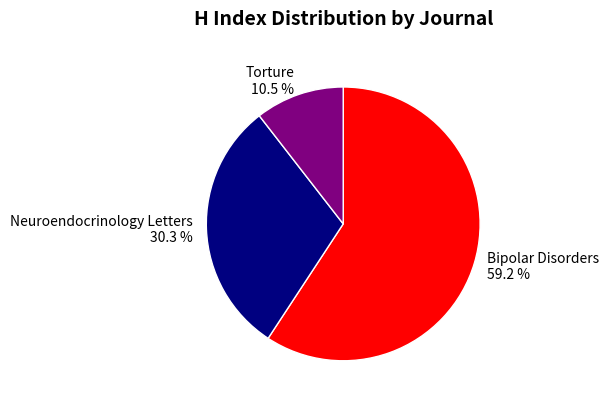

Which has a higher value, Bipolar Disorders or Torture?

Bipolar Disorders